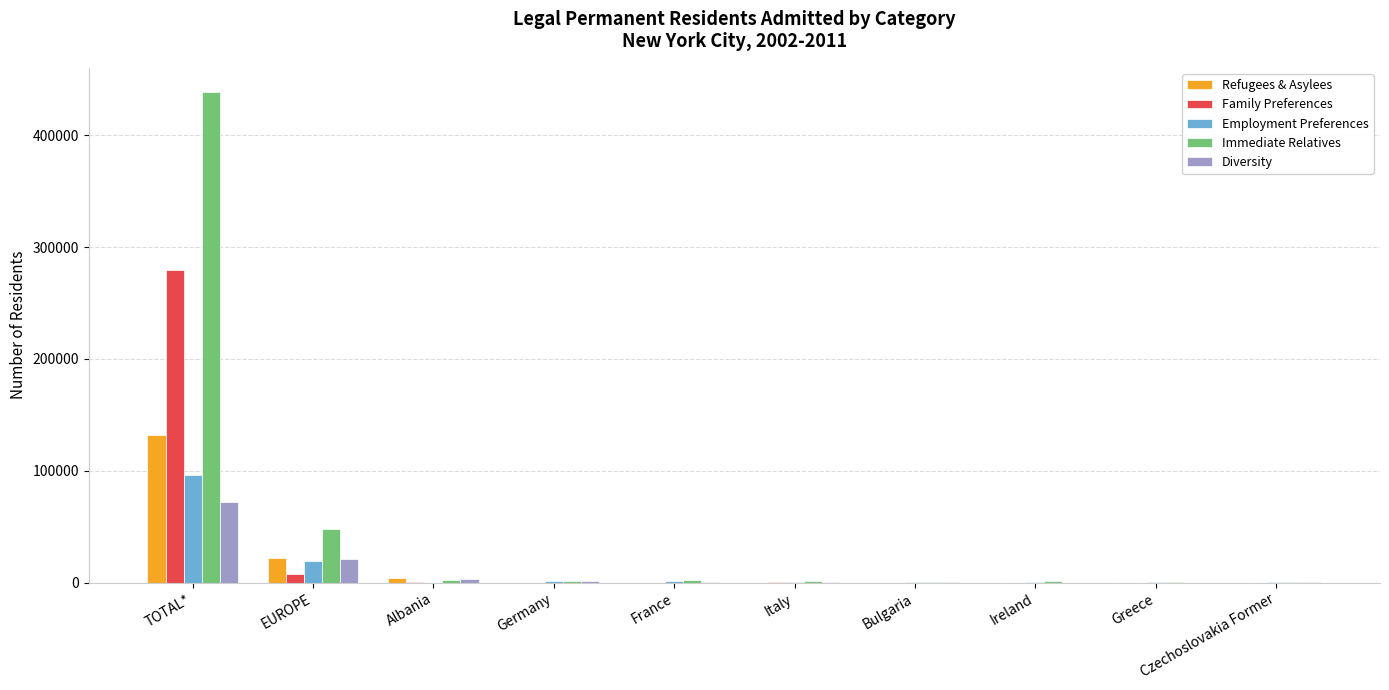

Where is Diversity nearest to the value 36053?

EUROPE